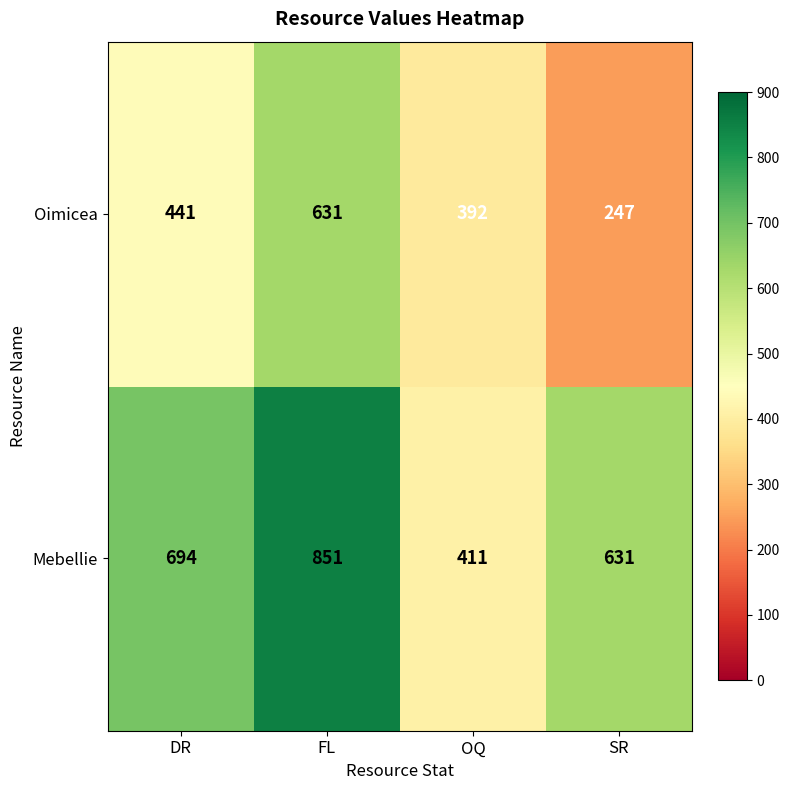

What is the difference between the Mebellie values at FL and OQ?

440